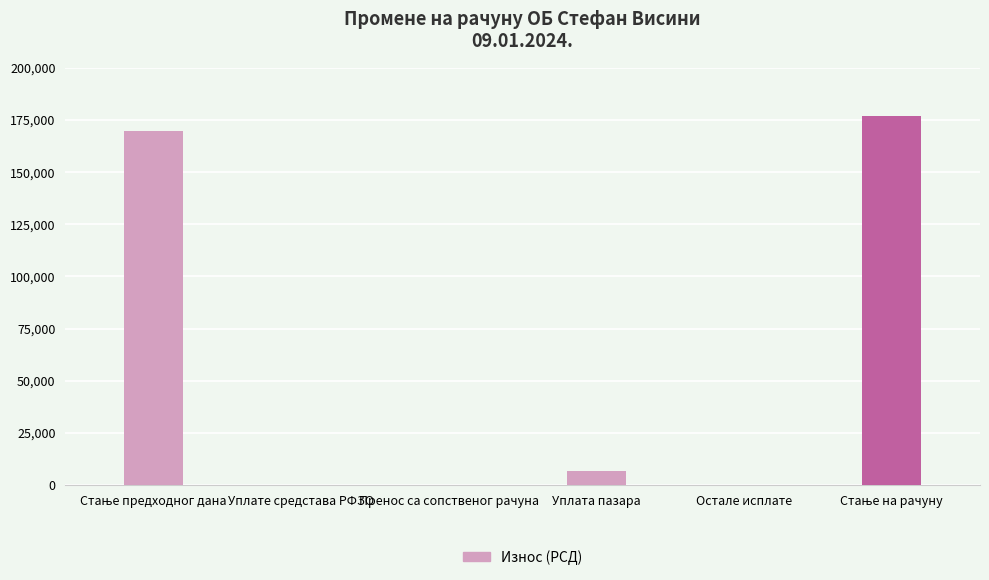

What is the sum of all values?

353207.1